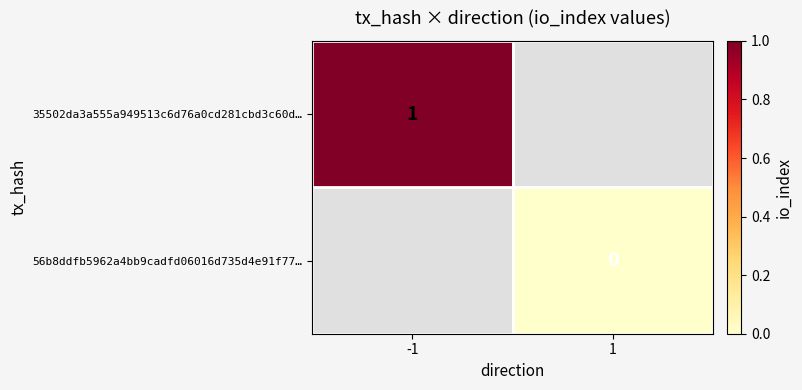

Is the value of 56b8ddfb5962a4bb9cadfd06016d735d4e91f77… at 1 greater than the value of 35502da3a555a949513c6d76a0cd281cbd3c60d… at -1?

No